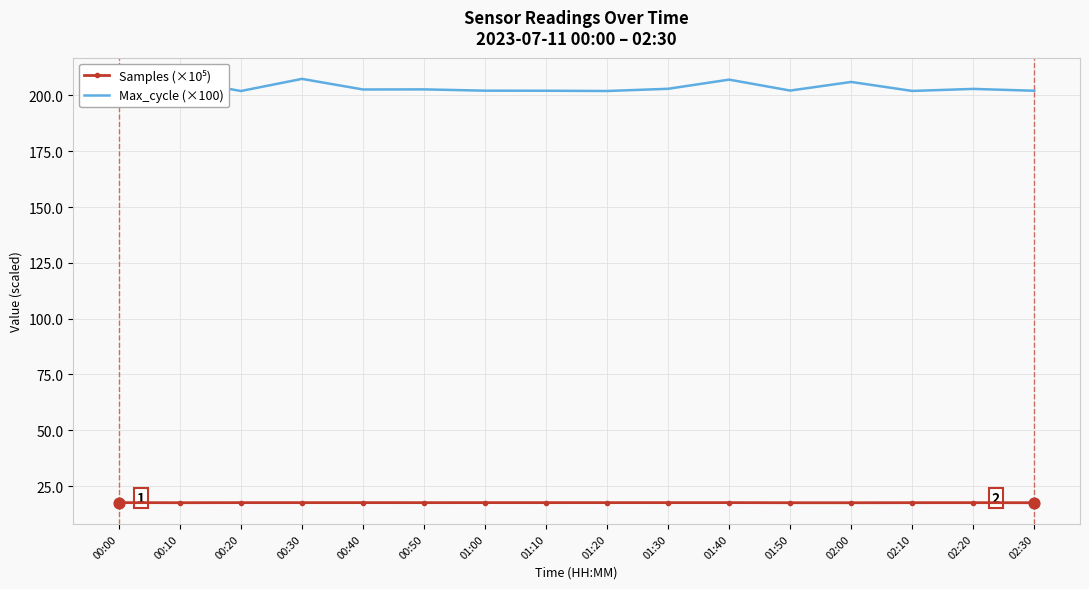

What is the spread (max minus min) of values at 01:40?

189.5